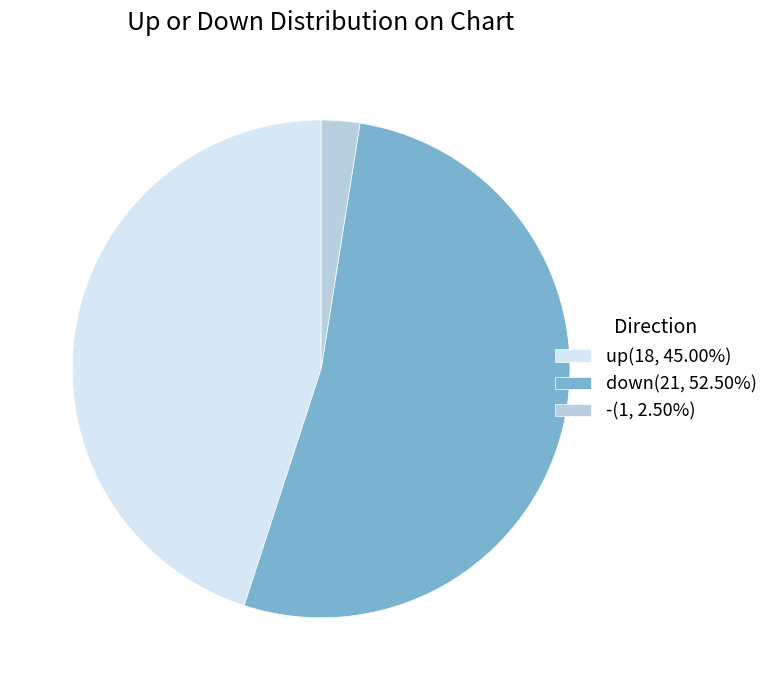

Is the sum of -(1, 2.50%) and down(21, 52.50%) greater than half?

Yes